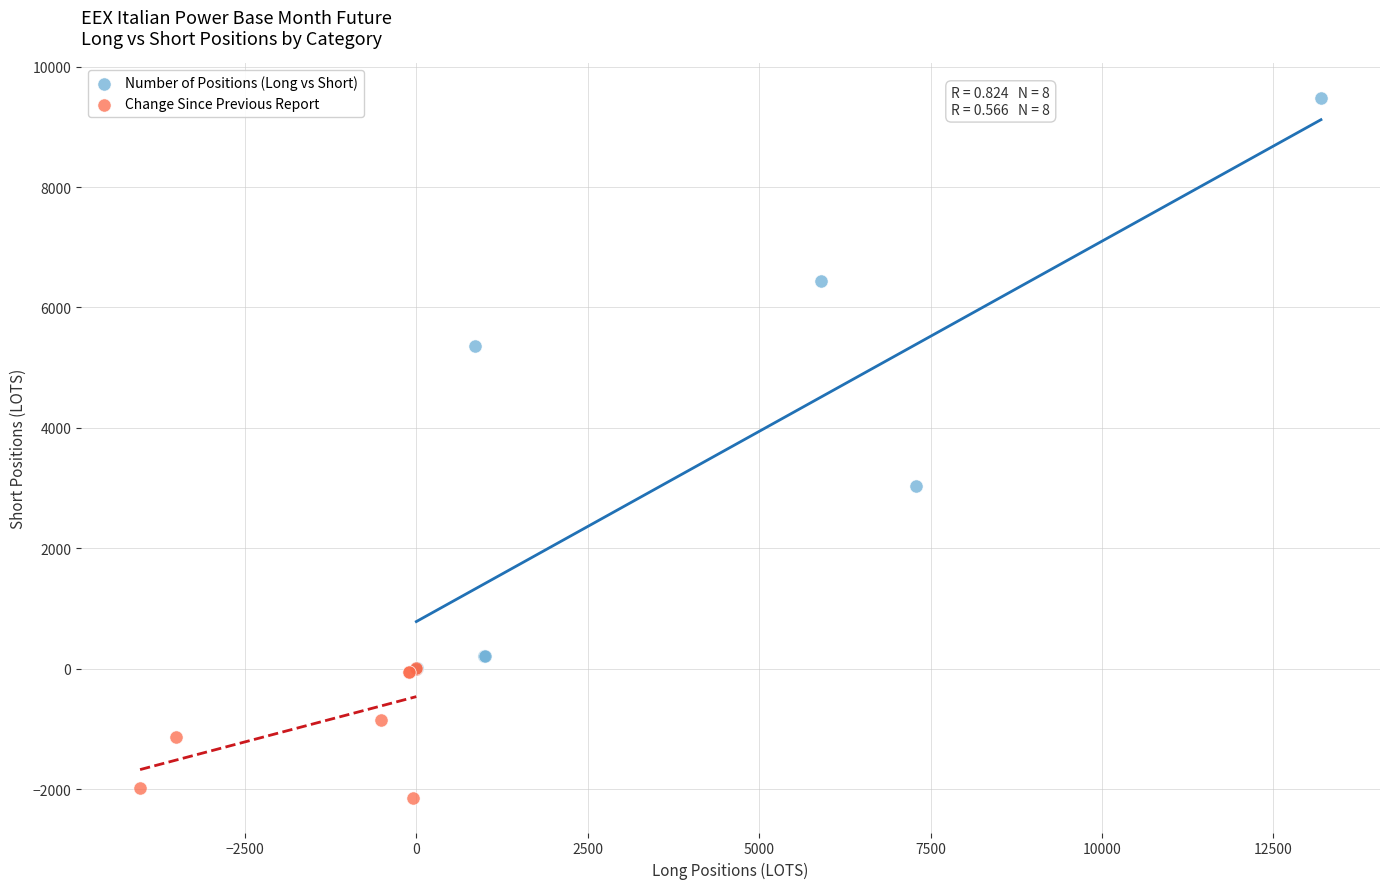

Which series reaches the maximum Y coordinate?

Number of Positions (Long vs Short)